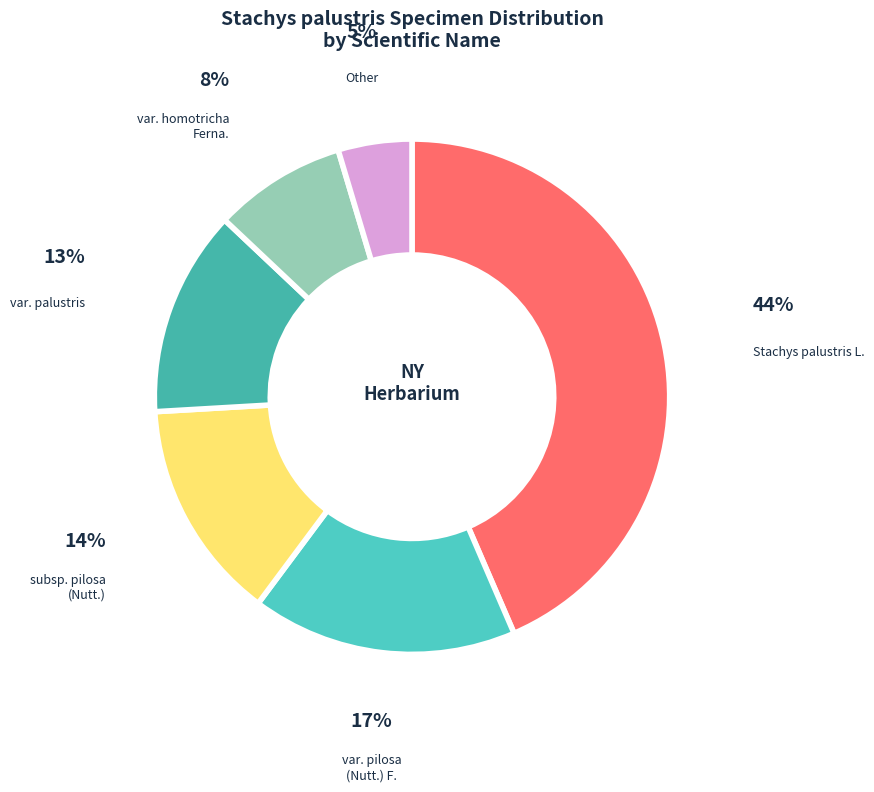

To the nearest percent, what is the average slice percentage?

17%